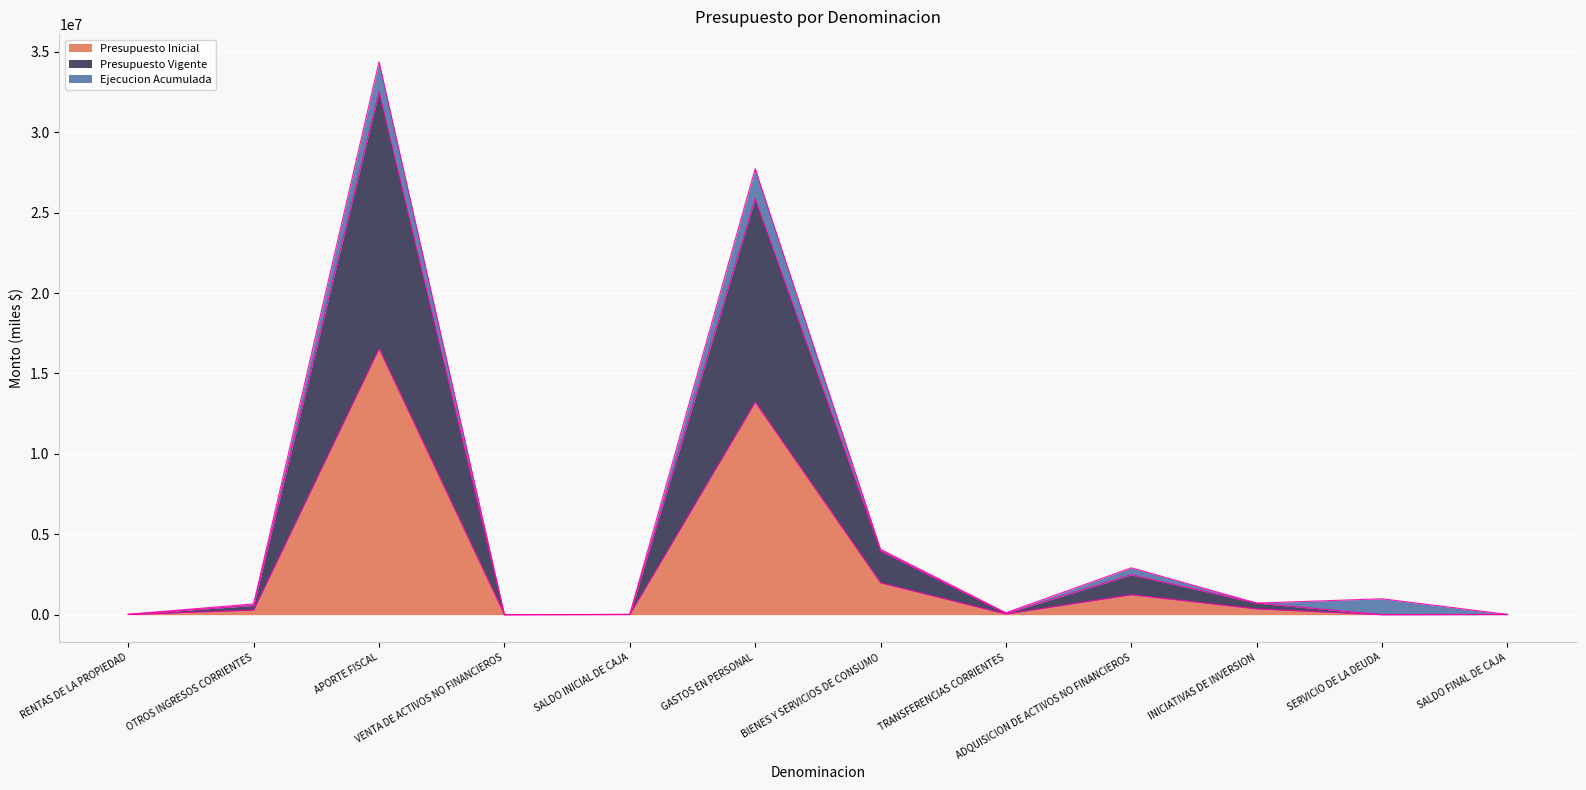

What position from the right is RENTAS DE LA PROPIEDAD?

12